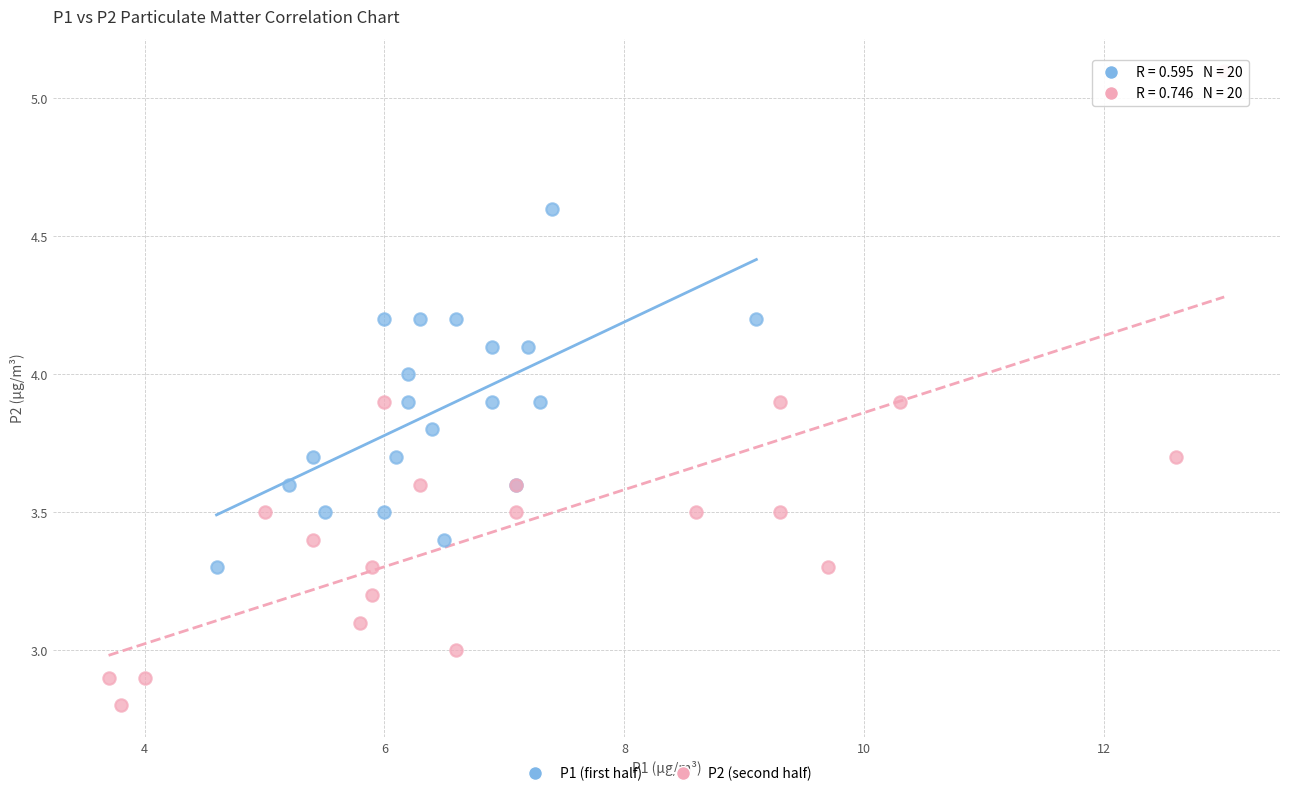

Which series contains the highest Y value?

P2 (second half)